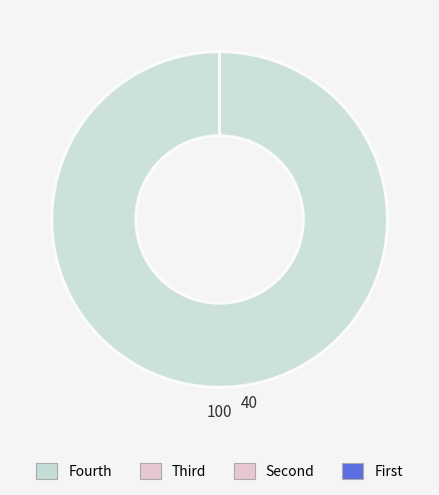

Does any single category account for the majority?

Yes